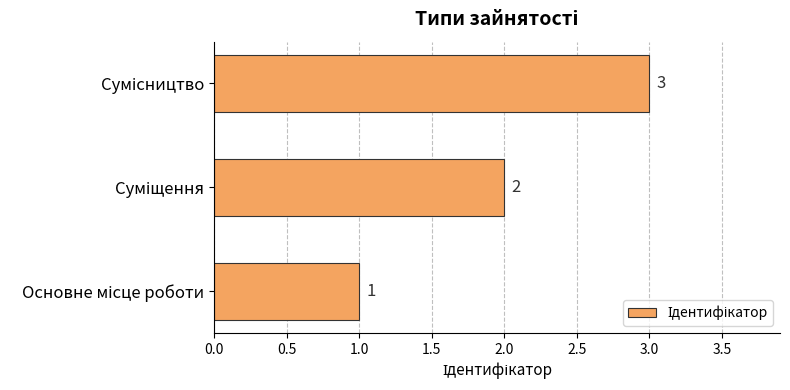

What is the sum of all values?

6